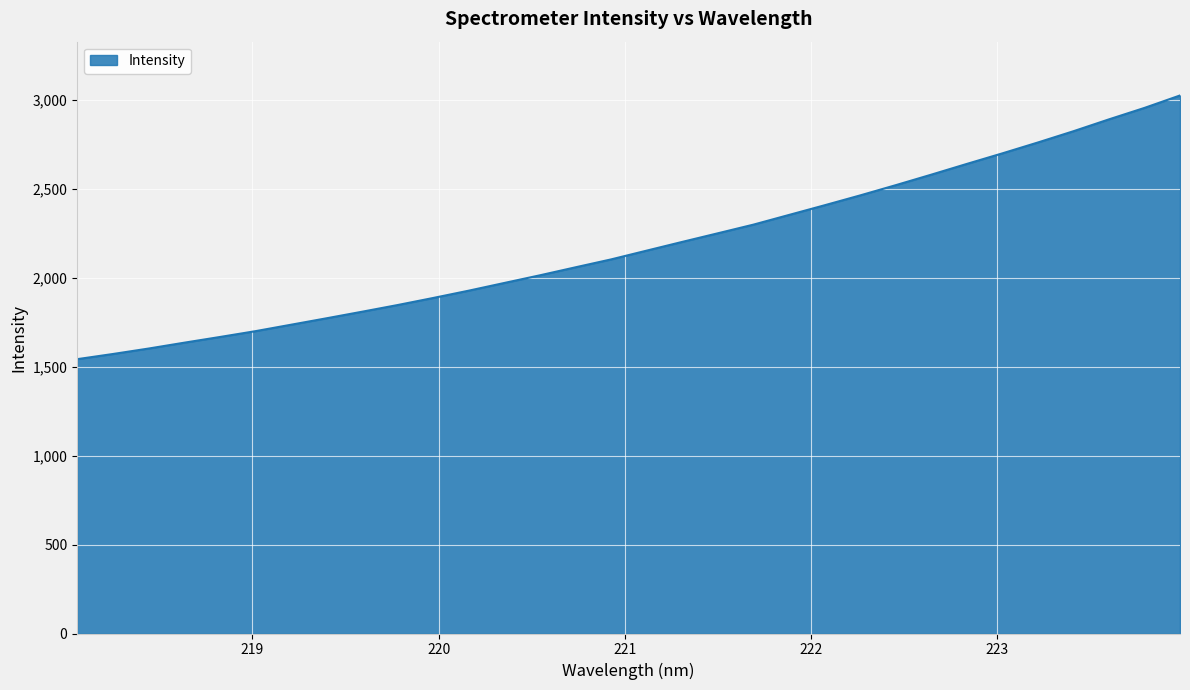

What is the greatest value displayed?

3024.0